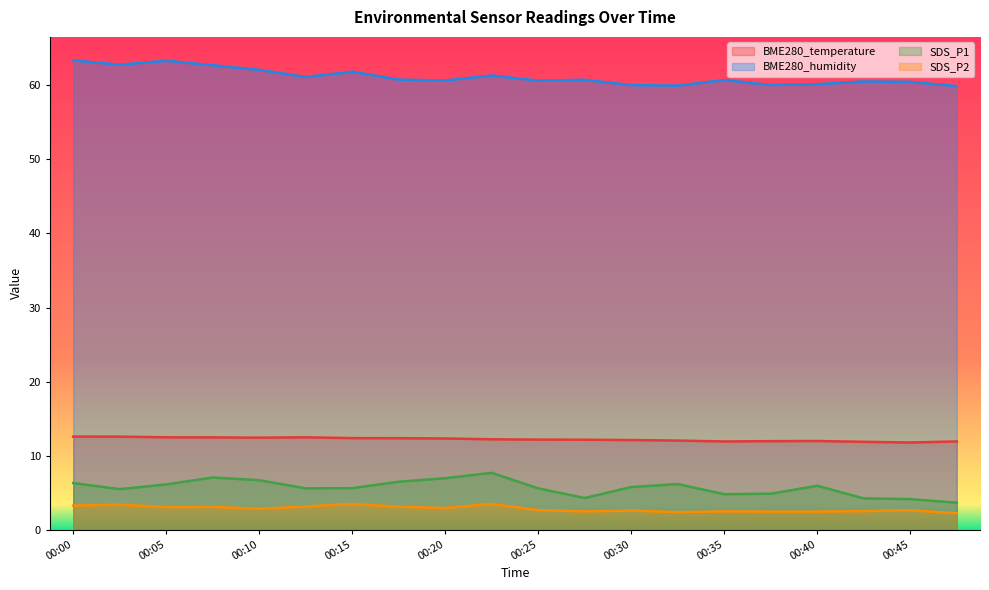

List the series in order of their peak value, highest first.

BME280_humidity, BME280_temperature, SDS_P1, SDS_P2